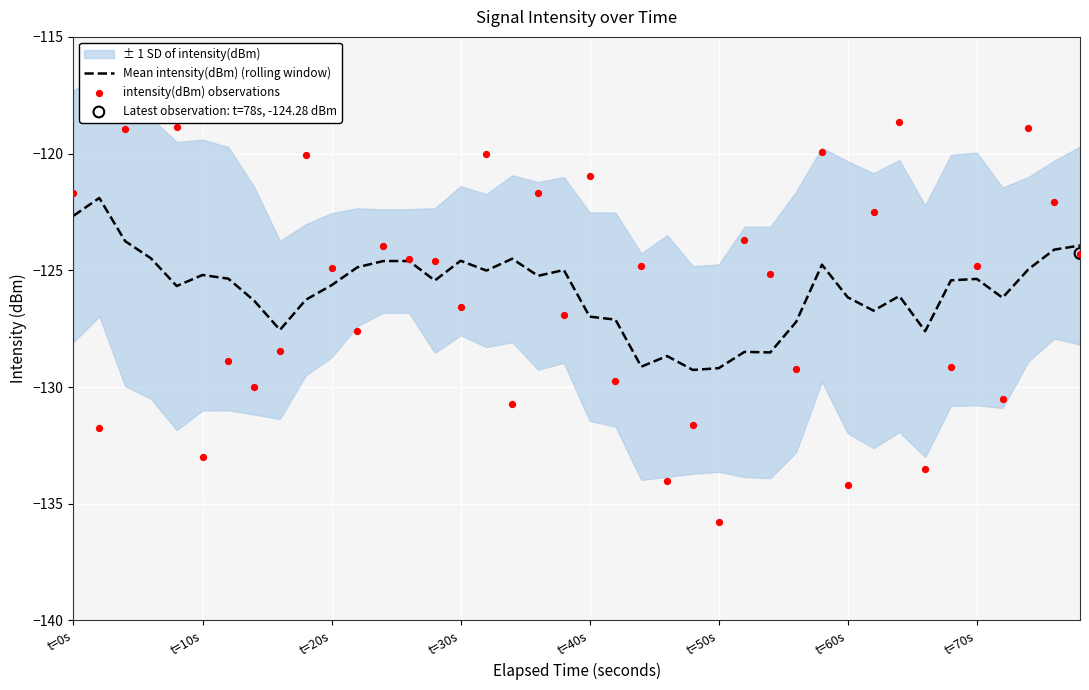

Which series reaches the minimum Y coordinate?

intensity(dBm) observations